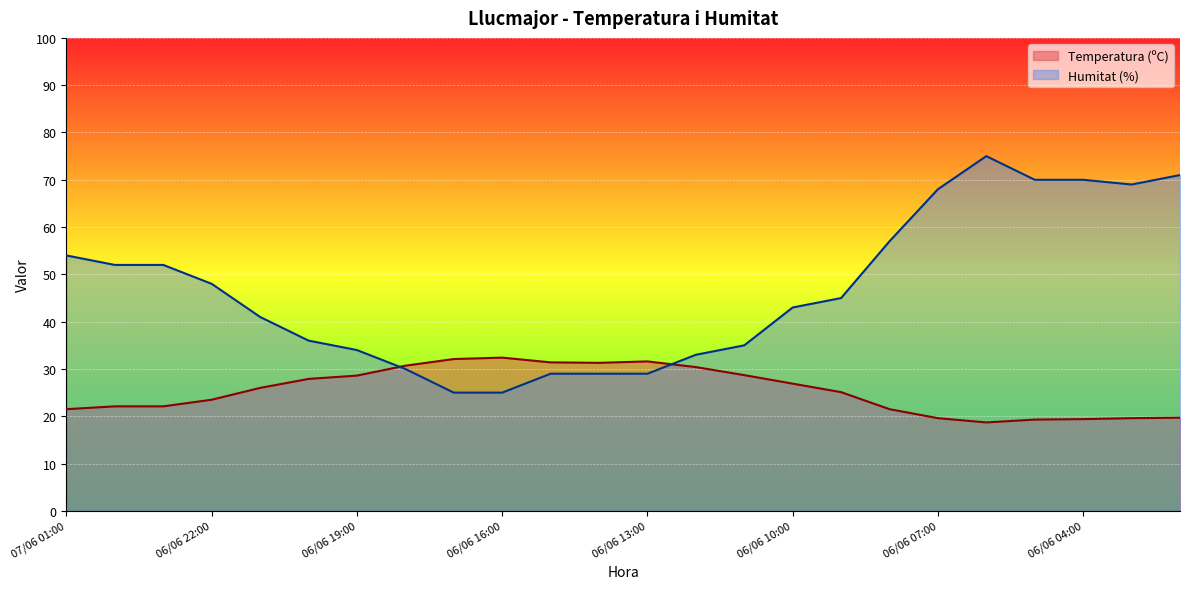

What is the label of the 6th point from the right?

06/06 07:00